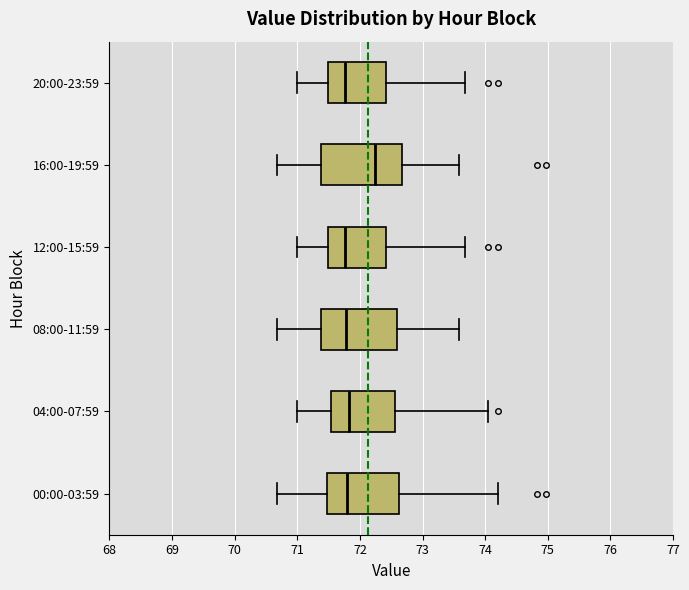

Which box's median line is the furthest to the right?

16:00-19:59